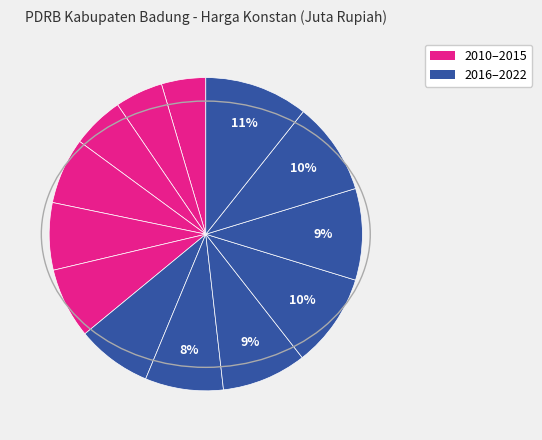

Does any single category account for the majority?

No